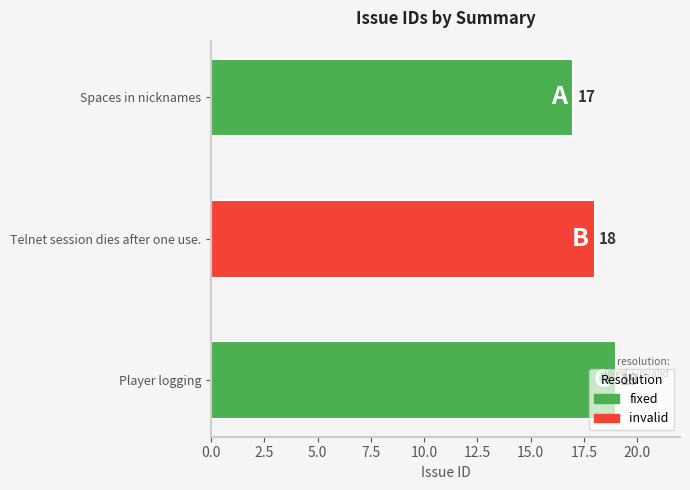

Count the values in the range 17 to 19.

3